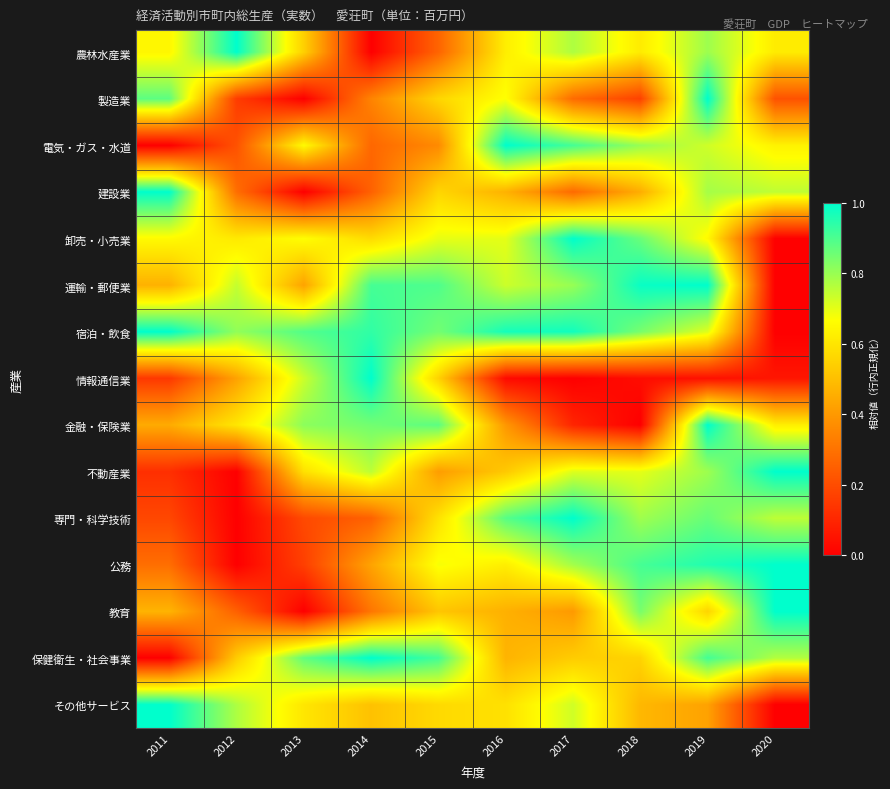

At which category is the sum across all series the highest?

2019